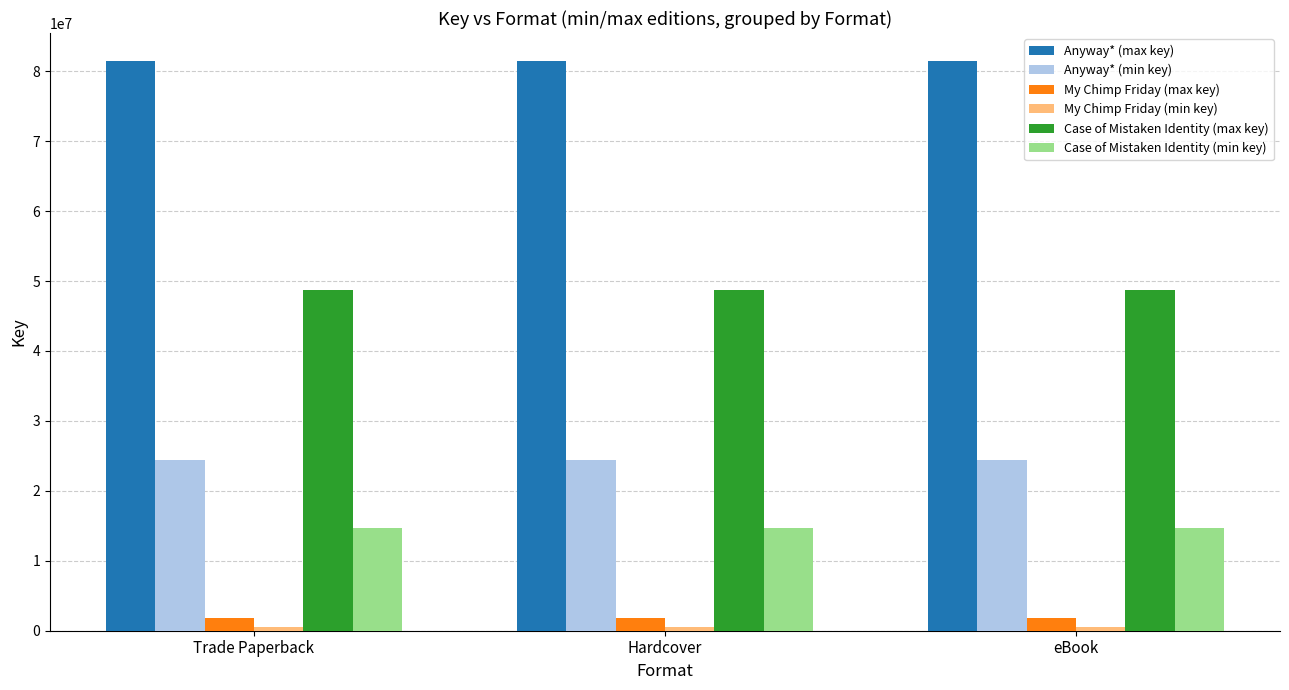

What is the maximum value for Anyway* (max key)?

81398065